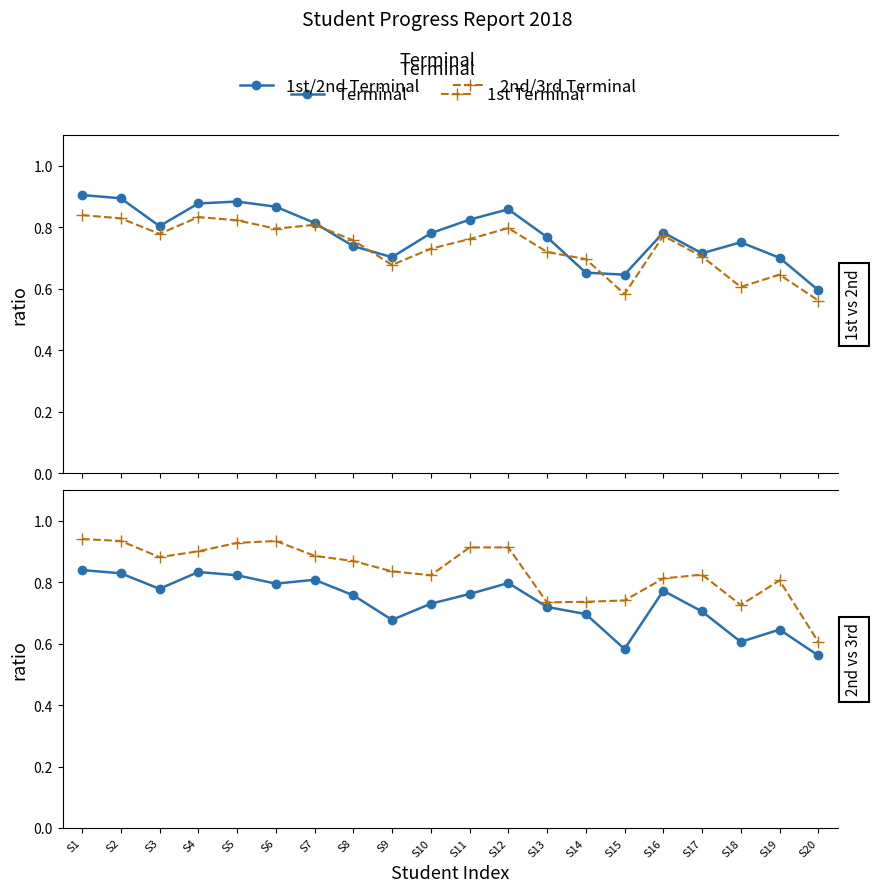

At how many categories does at least one series exceed 0?

20